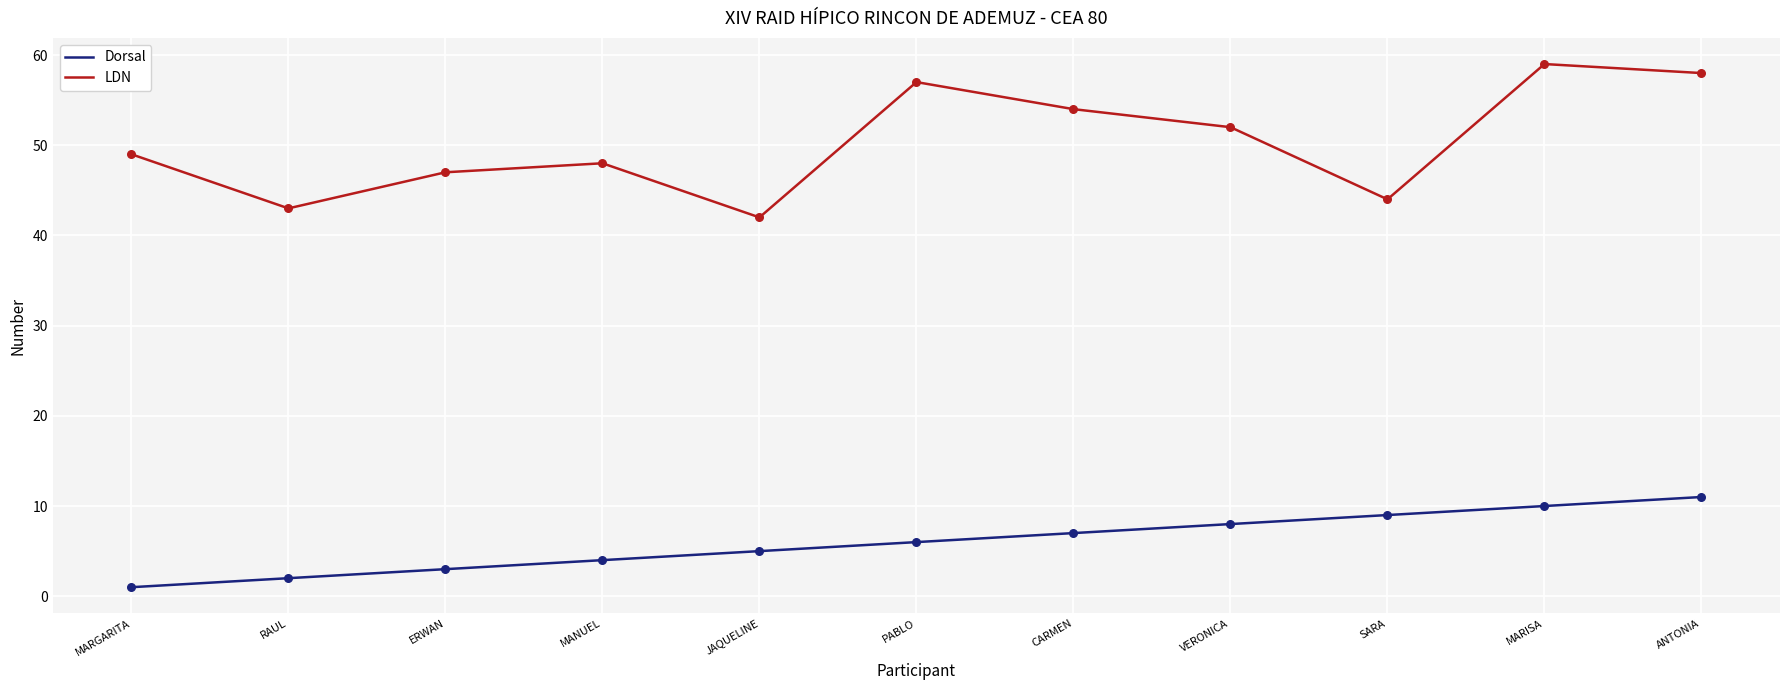

Which series has the largest total across all categories?

LDN